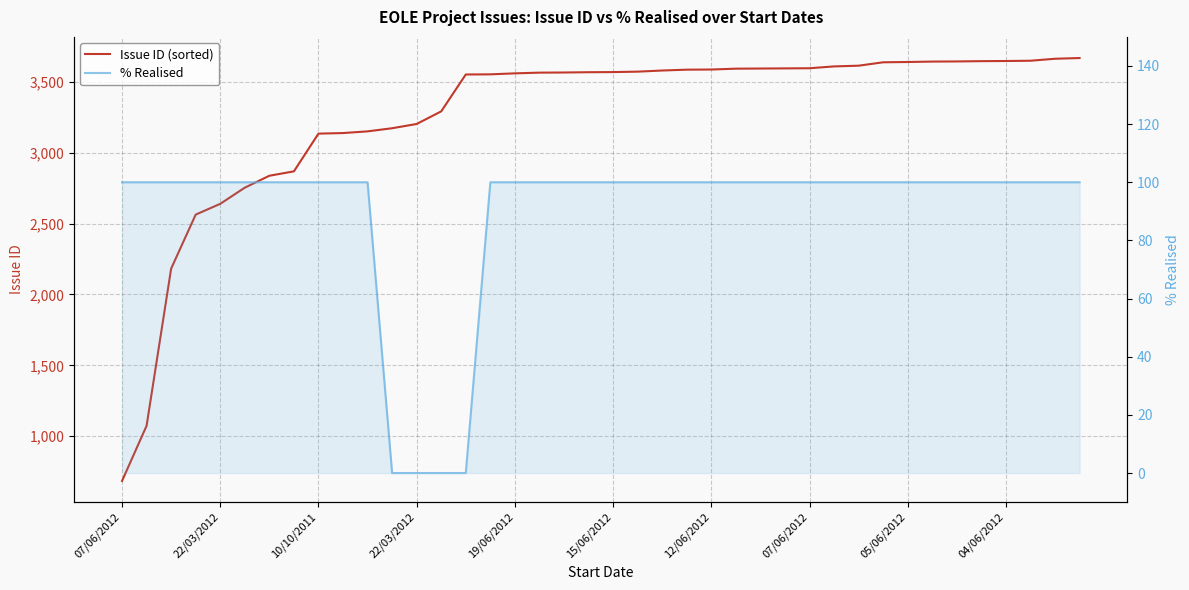

True or false: Issue ID (sorted) and % Realised intersect in this chart.

False